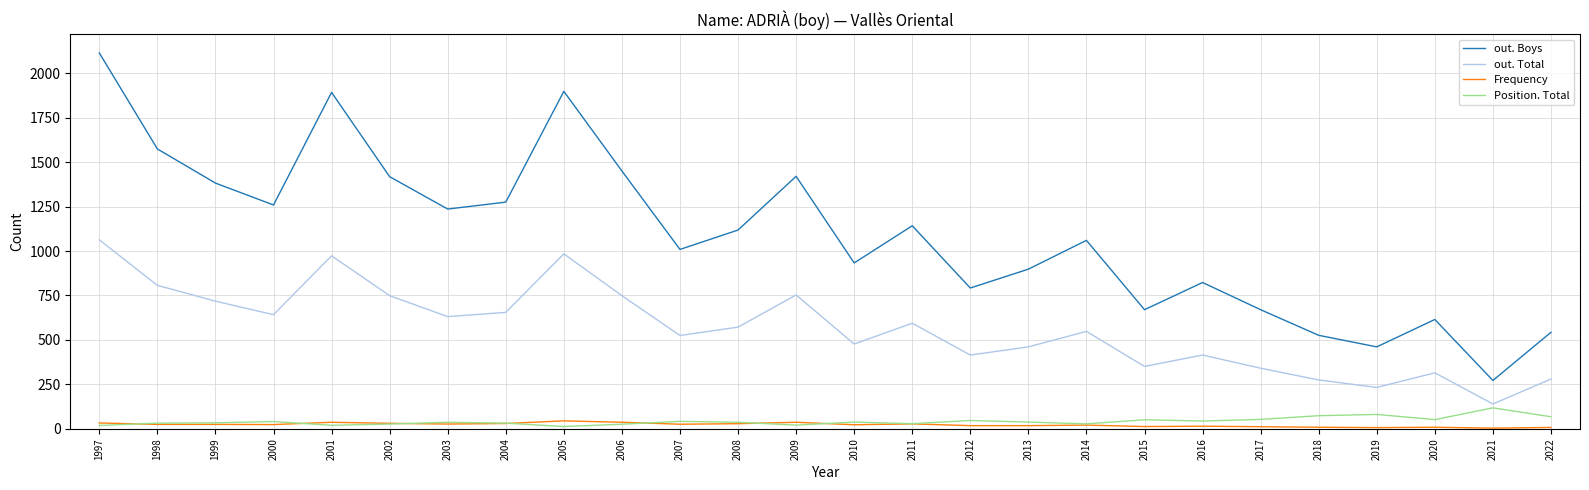

Which series changed the most between 2003 and 2022?

out. Boys